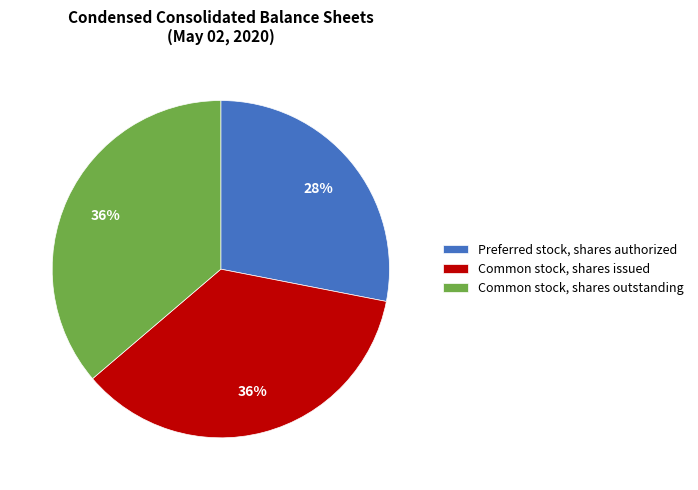

How many segments does this pie chart have?

3